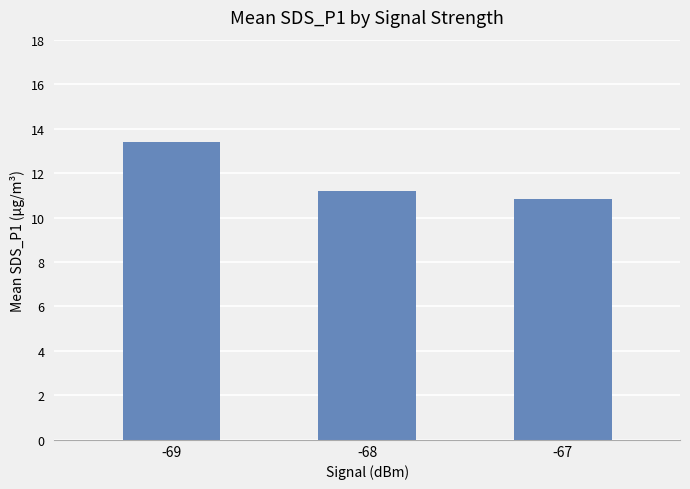

List the labels in order of value, smallest first.

-67, -68, -69